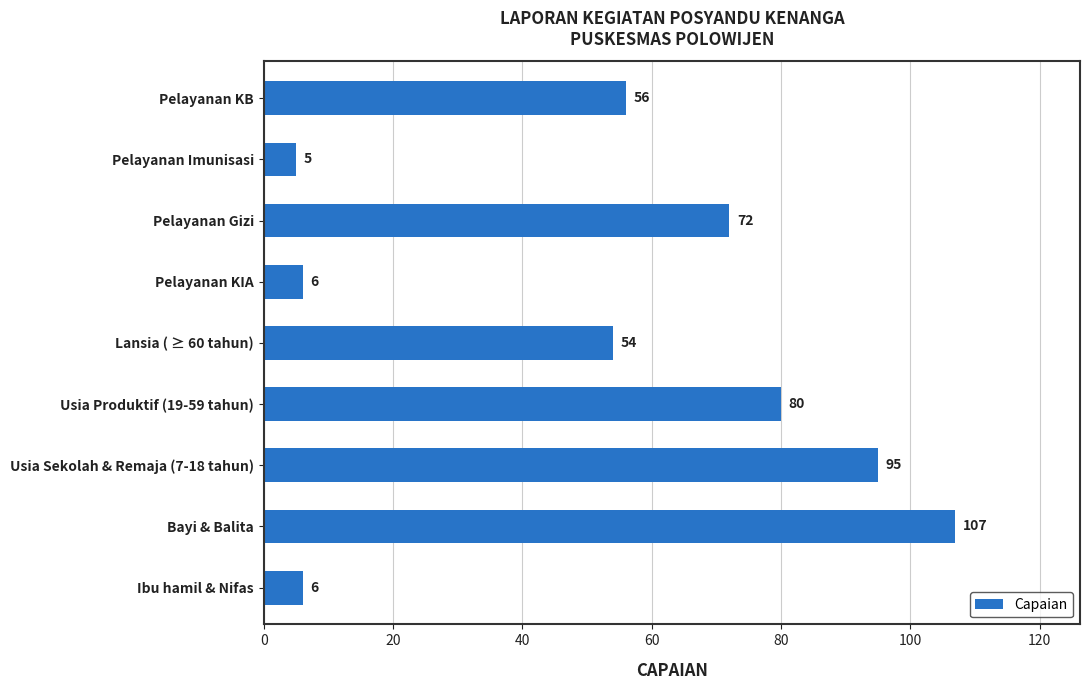

What is the difference between the maximum and minimum values?

102